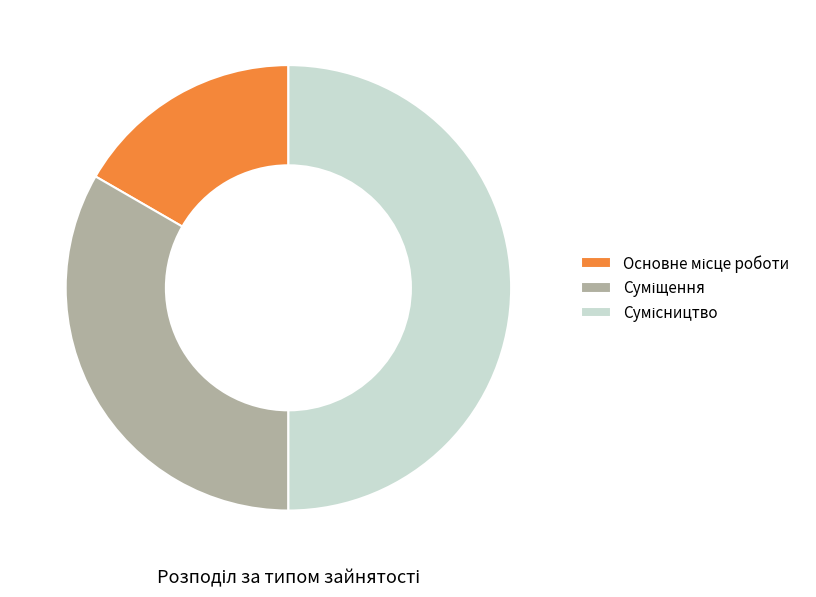

To the nearest percent, what is the difference between the largest and smallest slice percentages?

33%